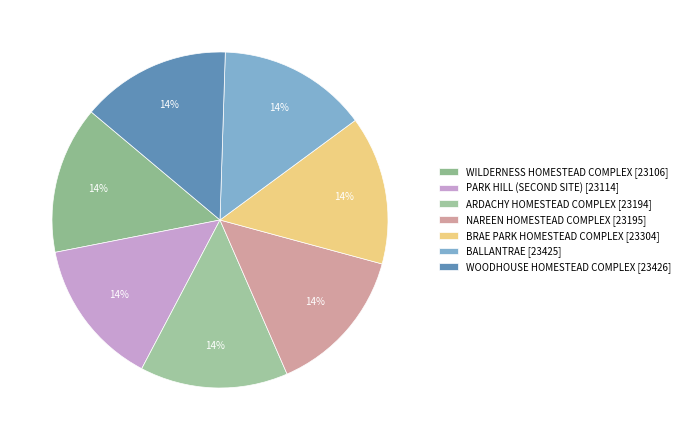

Is it true that BALLANTRAE is 14% of the pie?

True